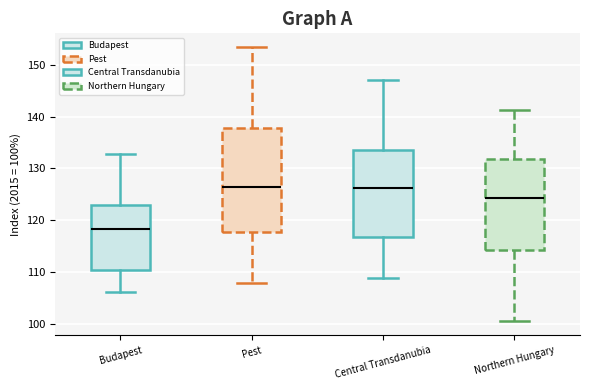

Where is the lower edge of the box for Central Transdanubia on the y-axis? The values are not printed on the chart, so give them approximately, as read against the axis.

117